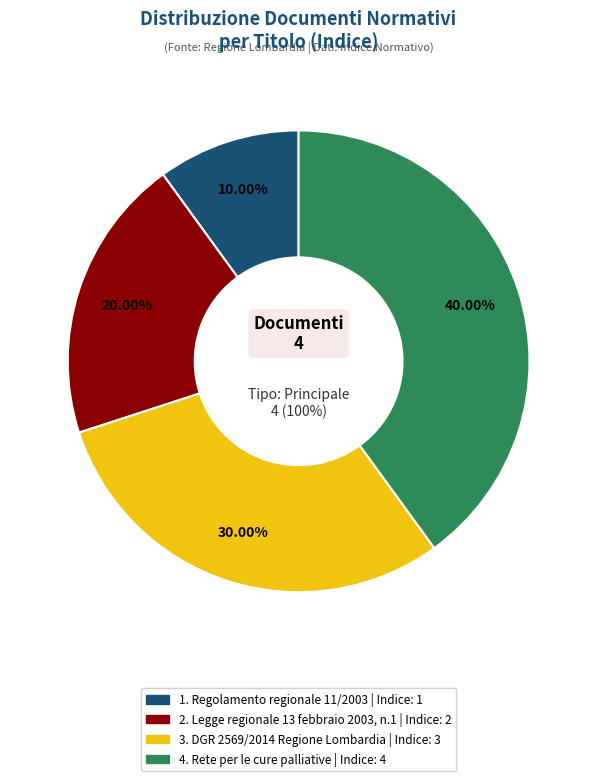

True or false: Regolamento regionale 11/2003 accounts for 1% of the total.

False